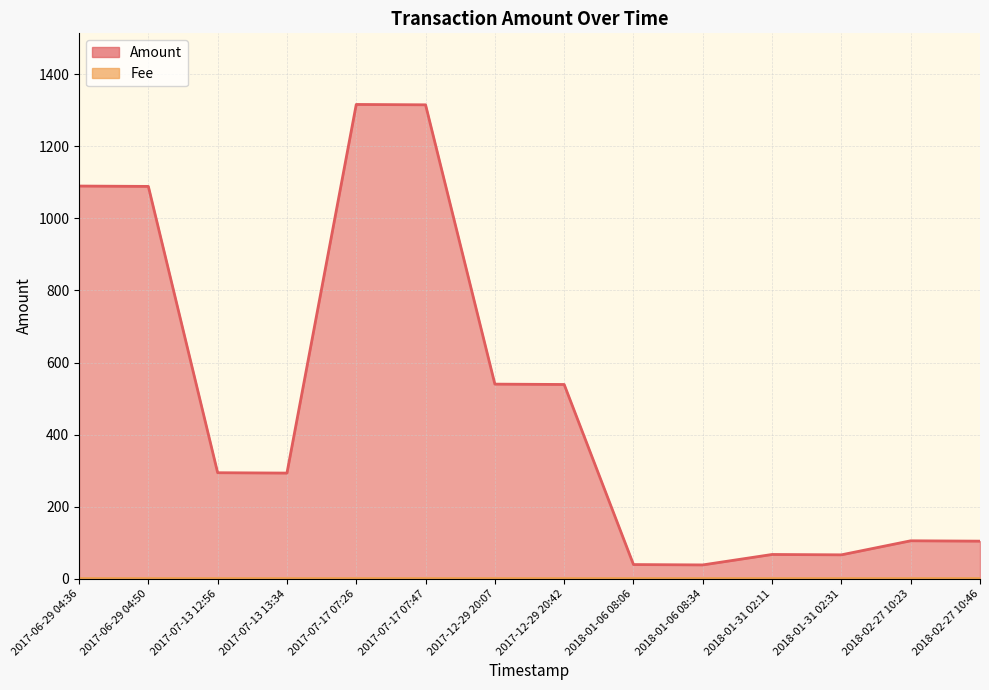

What is the value of the 1st point from the left?

1090.0